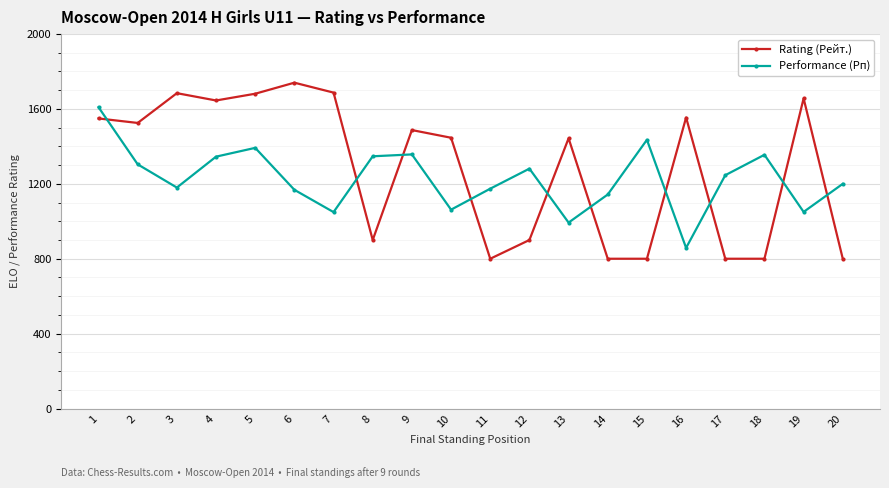

Where does the Rating (Рейт.) series first go above 1487?

1